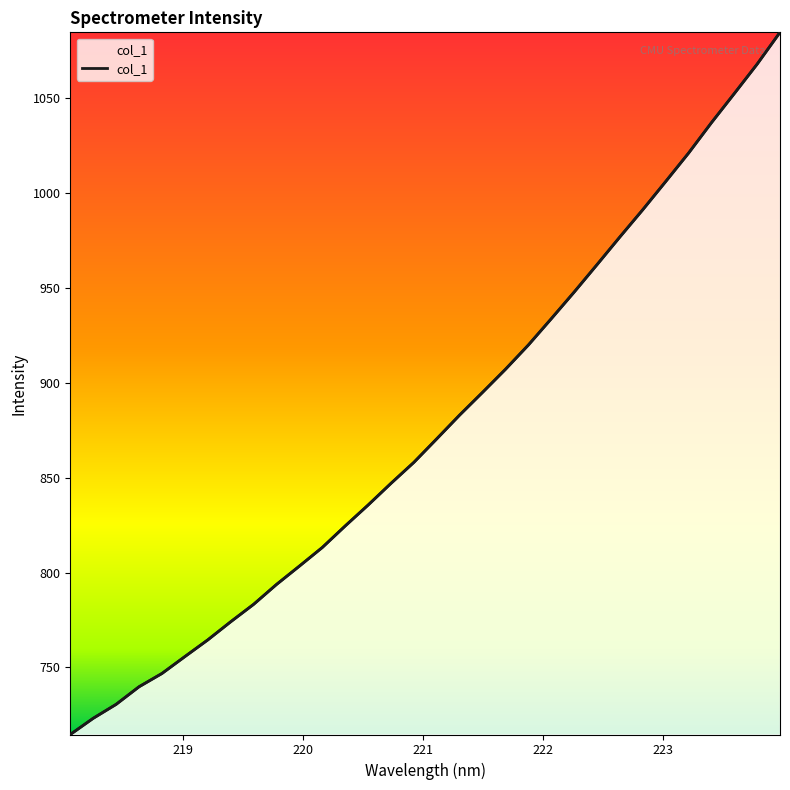

Reading left to right, what are all the values shown in this chart?

218.0596=714.7	218.2508=723.2	218.442=730.6	218.6332=739.8	218.8244=746.8	219.0156=755.7	219.2067=764.5	219.3979=774.1	219.589=783.3	219.7801=793.8	219.9712=803.4	220.1623=813.2	220.3533=824.6	220.5444=835.6	220.7354=847.0	220.9264=858.1	221.1174=870.5	221.3083=883.0	221.4993=895.0	221.6902=907.1	221.8812=919.9	222.0721=933.7	222.263=947.8	222.4538=962.2	222.6447=976.8	222.8355=991.2	223.0264=1006.0	223.2172=1021.0	223.408=1037.0	223.5987=1052.3	223.7895=1067.9	223.9802=1084.6